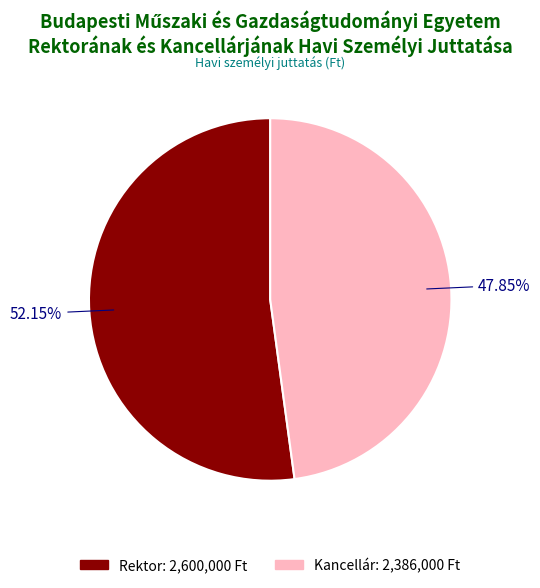

Rank the categories by value from highest to lowest.

Rektor, Kancellár